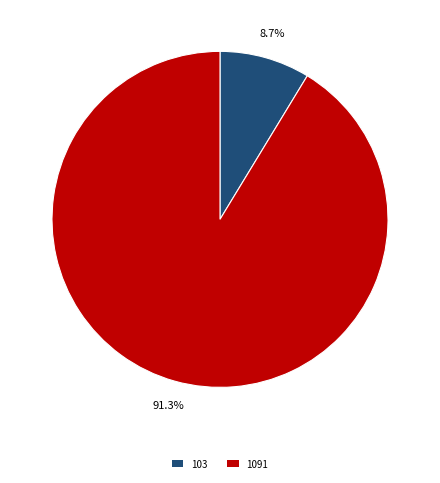

Approximately how many times larger is the value at 103 compared to 1091?

0.1